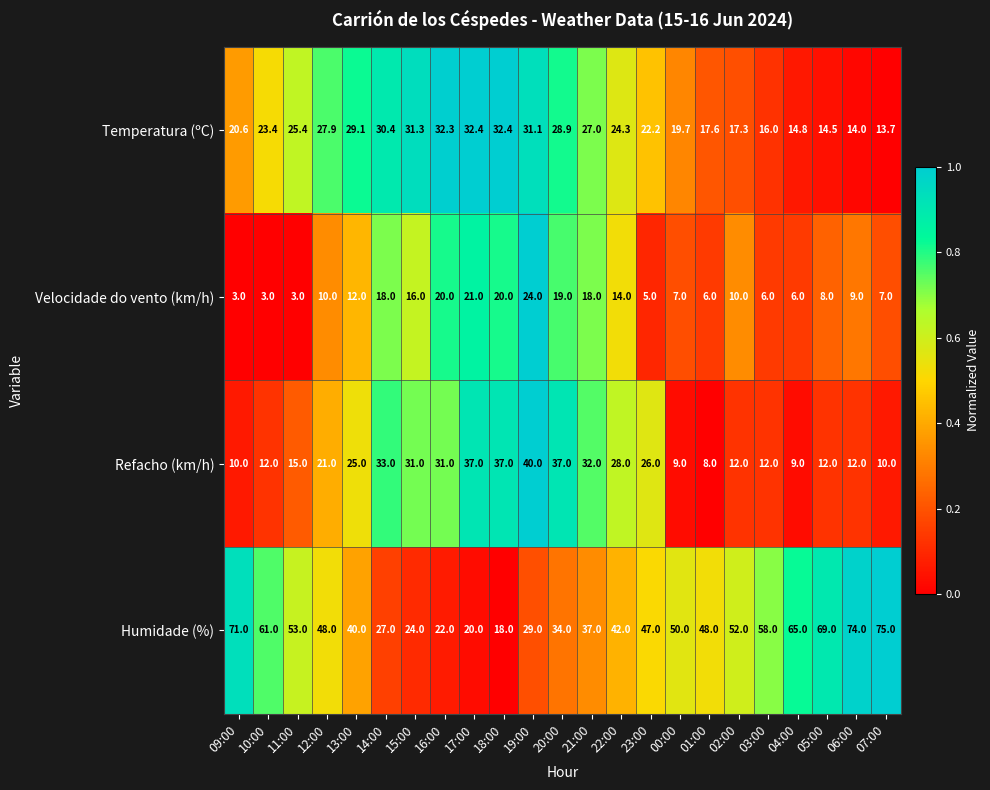

Rank the series by their maximum value, from lowest to highest.

Velocidade do vento (km/h), Temperatura (ºC), Refacho (km/h), Humidade (%)